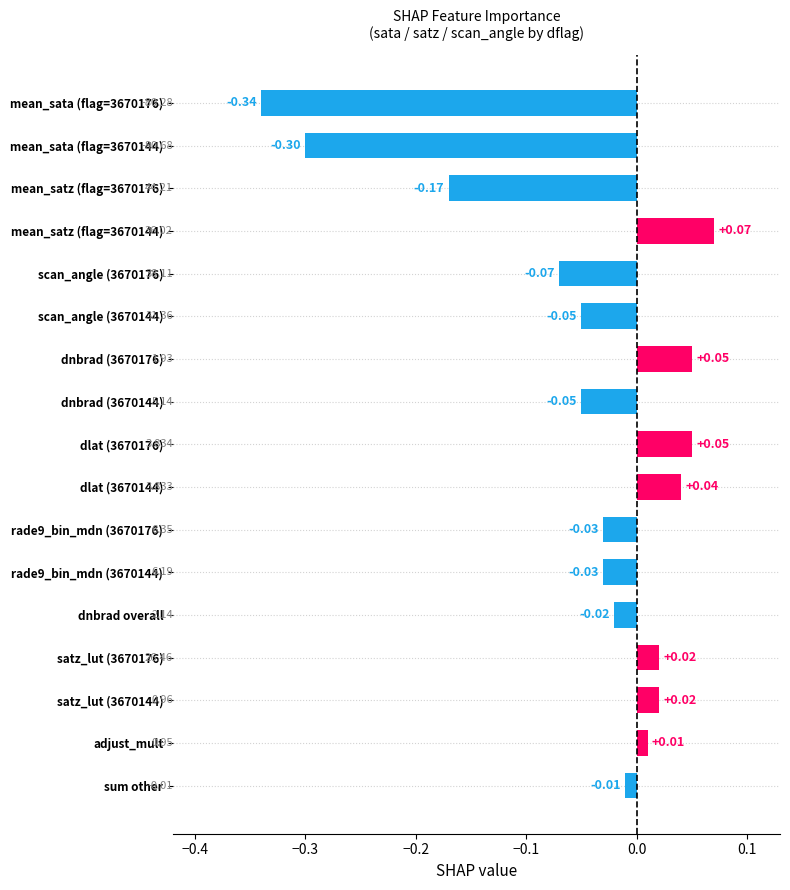

At which label is the value closest to 0?

sum other